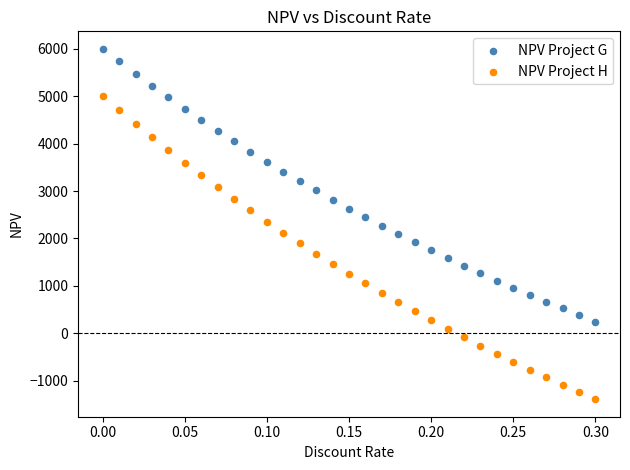

Across all data points, what is the range of Y values (max minus min)?

7390.5